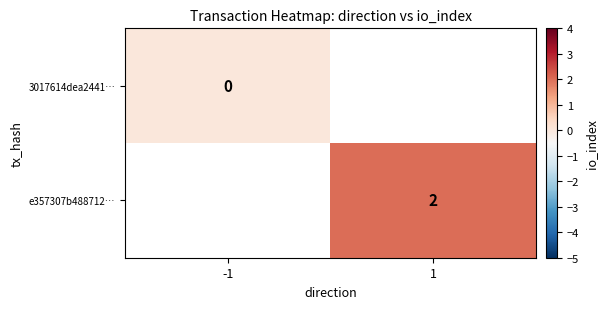

The e357307b488712… series shows 2 at 1. True or false?

True